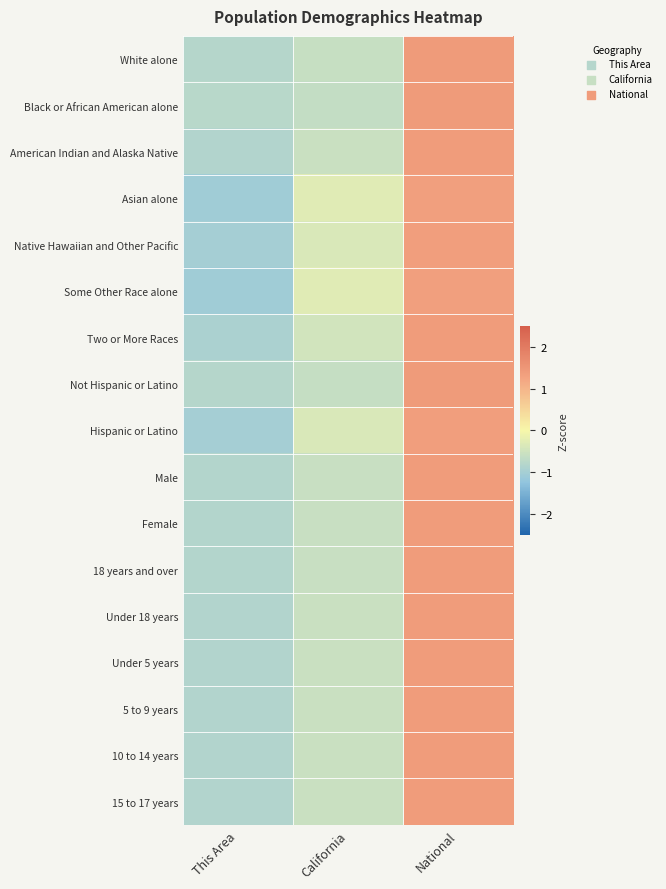

What is the difference between the highest and lowest values at This Area?

0.3